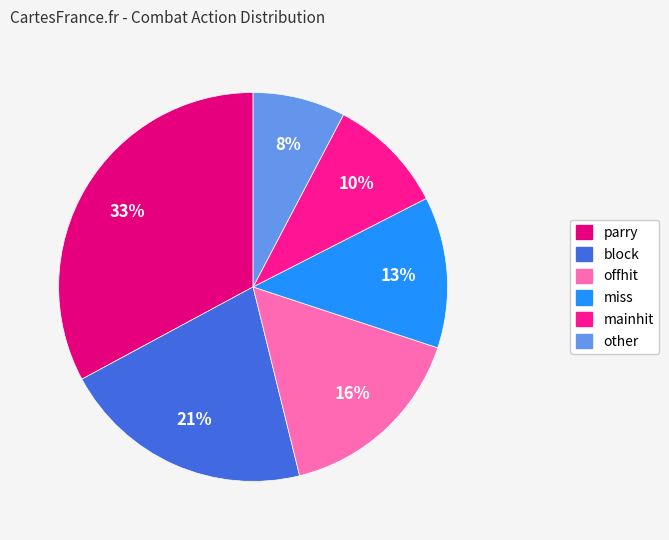

Between mainhit and block, which is larger?

block